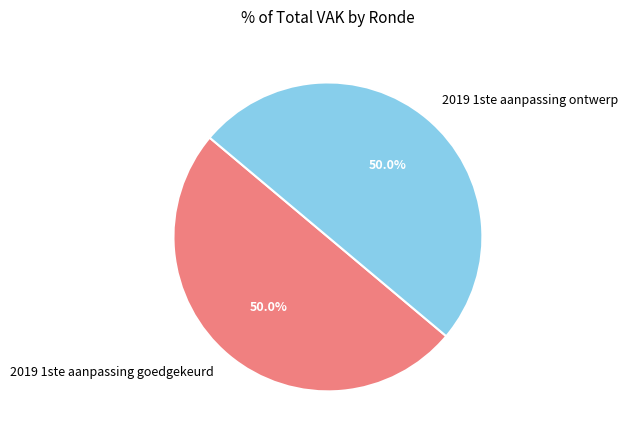

Count the number of slices in the pie.

2